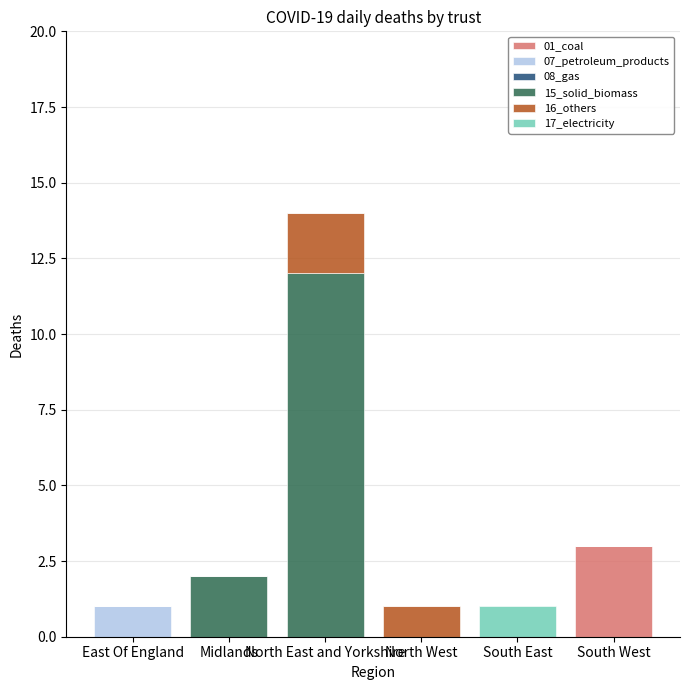

True or false: 01_coal has a value of 0 at East Of England.

True